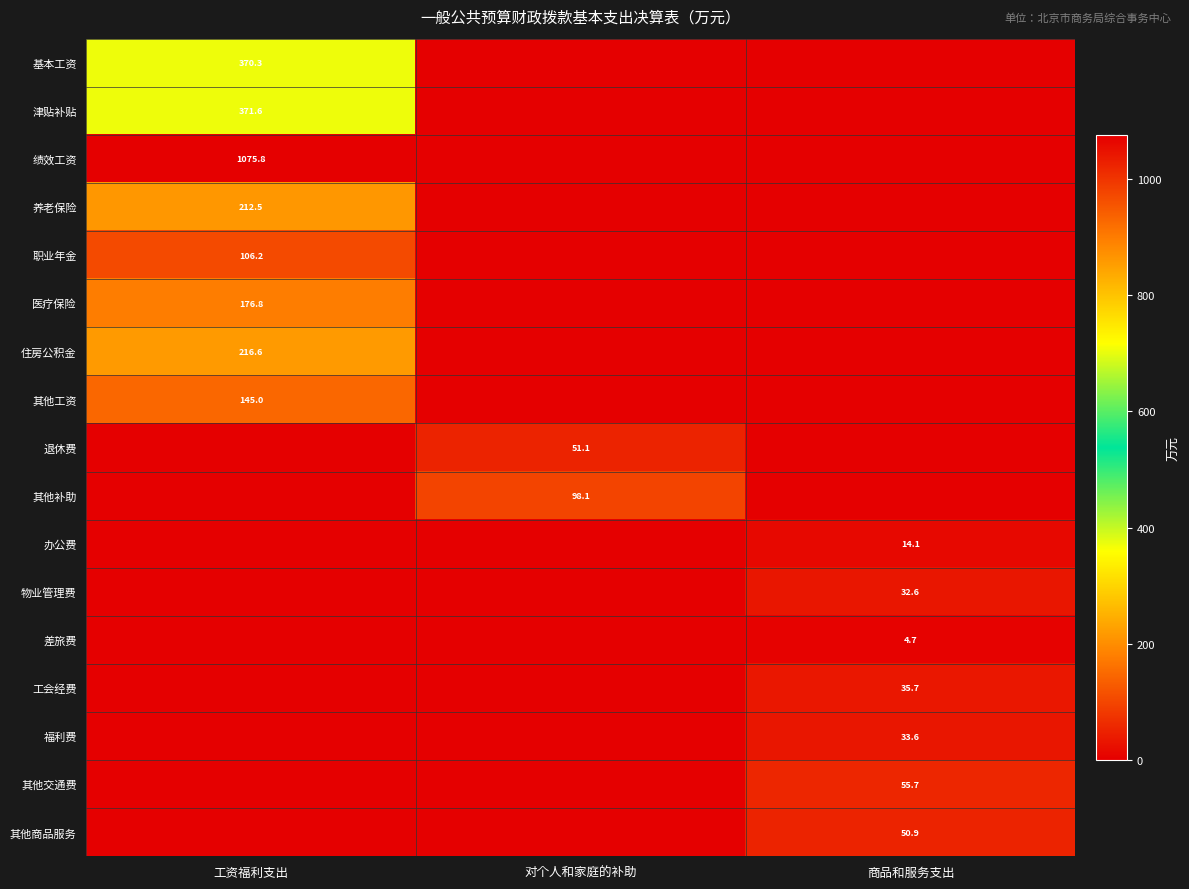

At which category is the sum across all series the highest?

工资福利支出